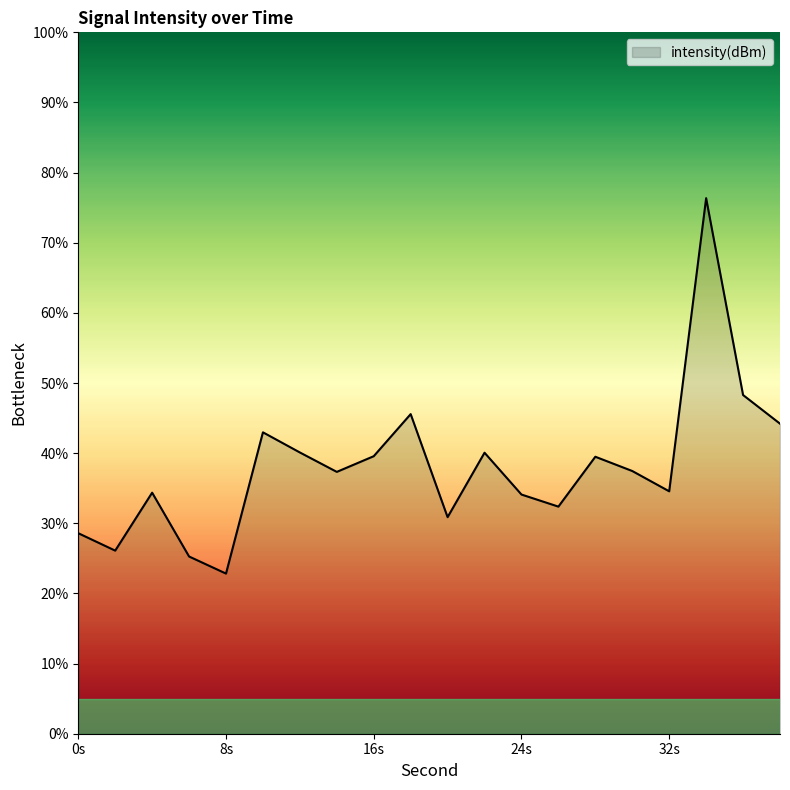

What is the difference between the maximum and minimum values?

53.5